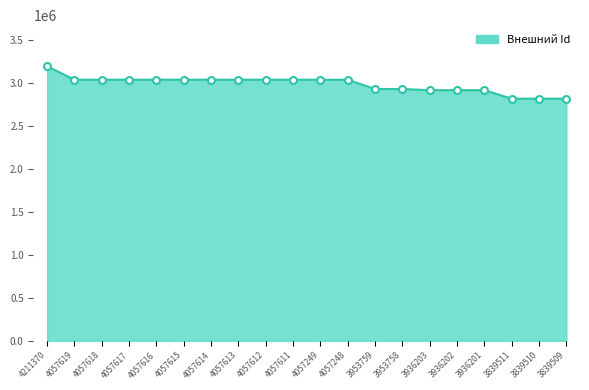

What is the difference between the values at 3839511 and 3936203?

99230